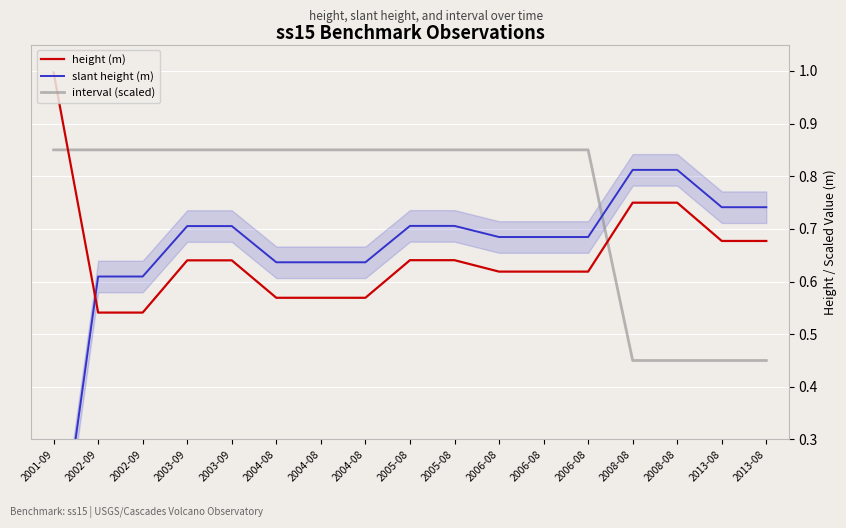

Is it true that slant height (m) equals 0.7 at 2006-08?

True